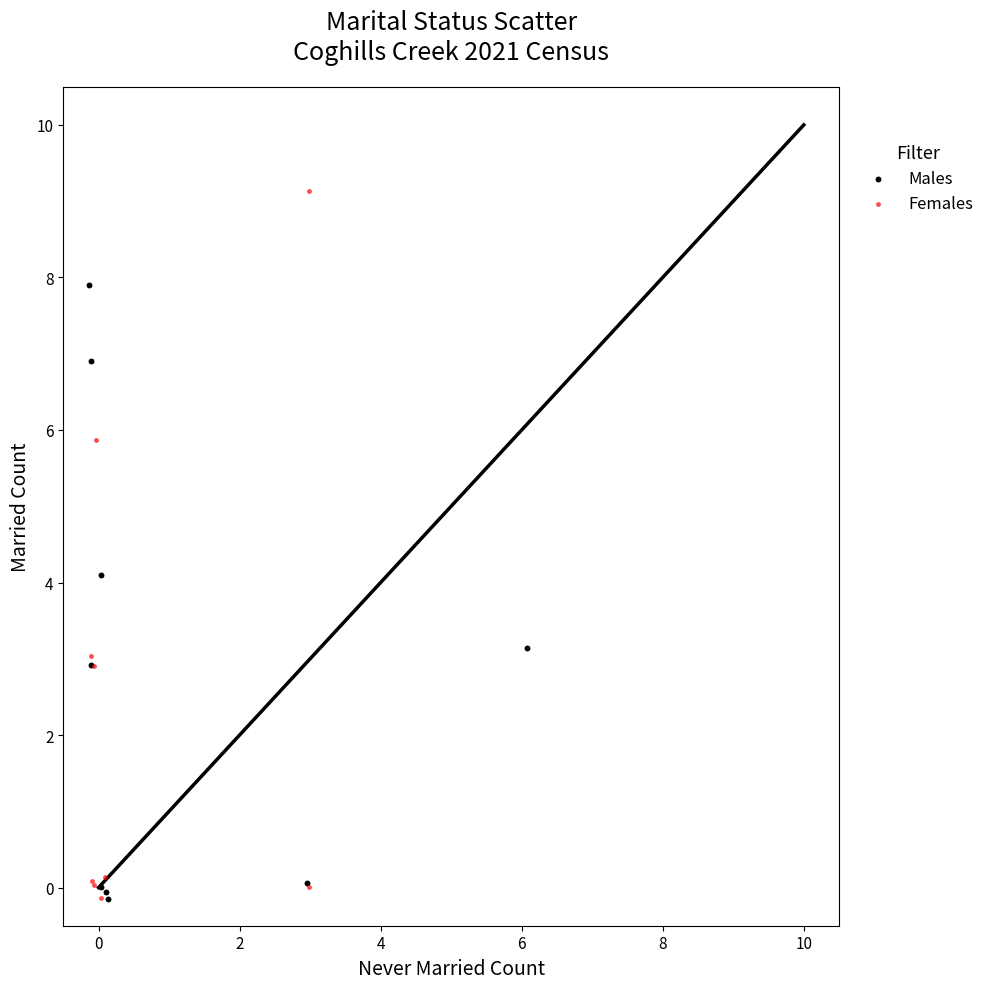

What are all the series names shown in the legend?

Males, Females